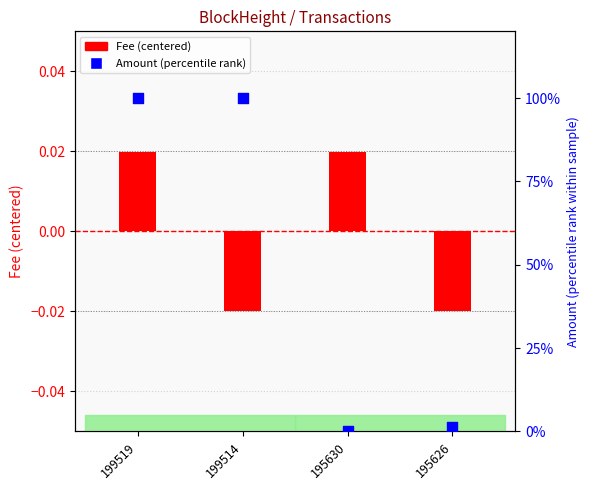

Which series contains the lowest Y value?

Fee (centered)